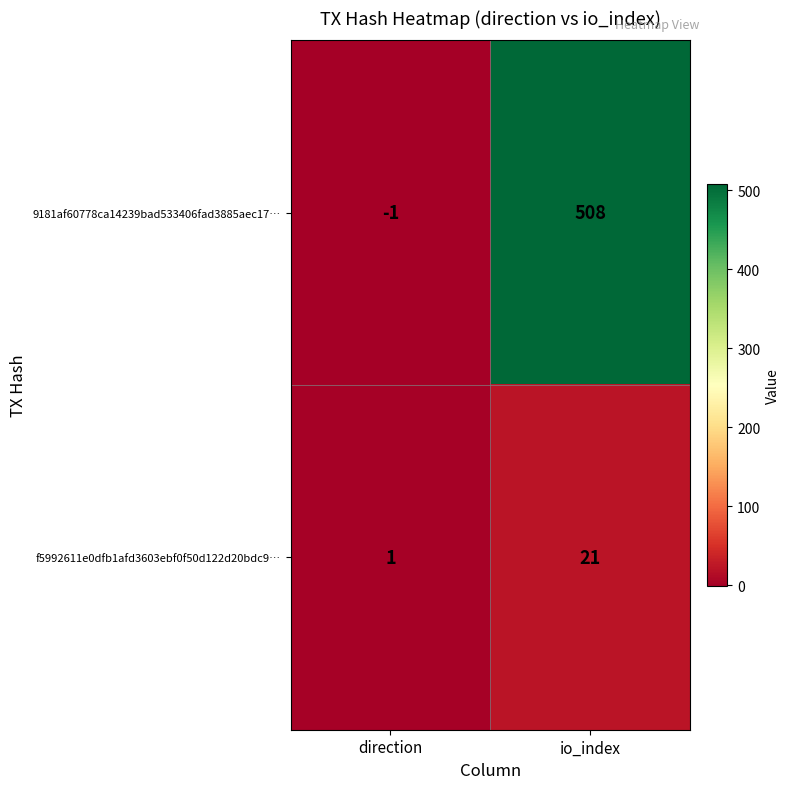

What is the sum of the 9181af60778ca14239bad533406fad3885aec17… values at io_index and direction?

507